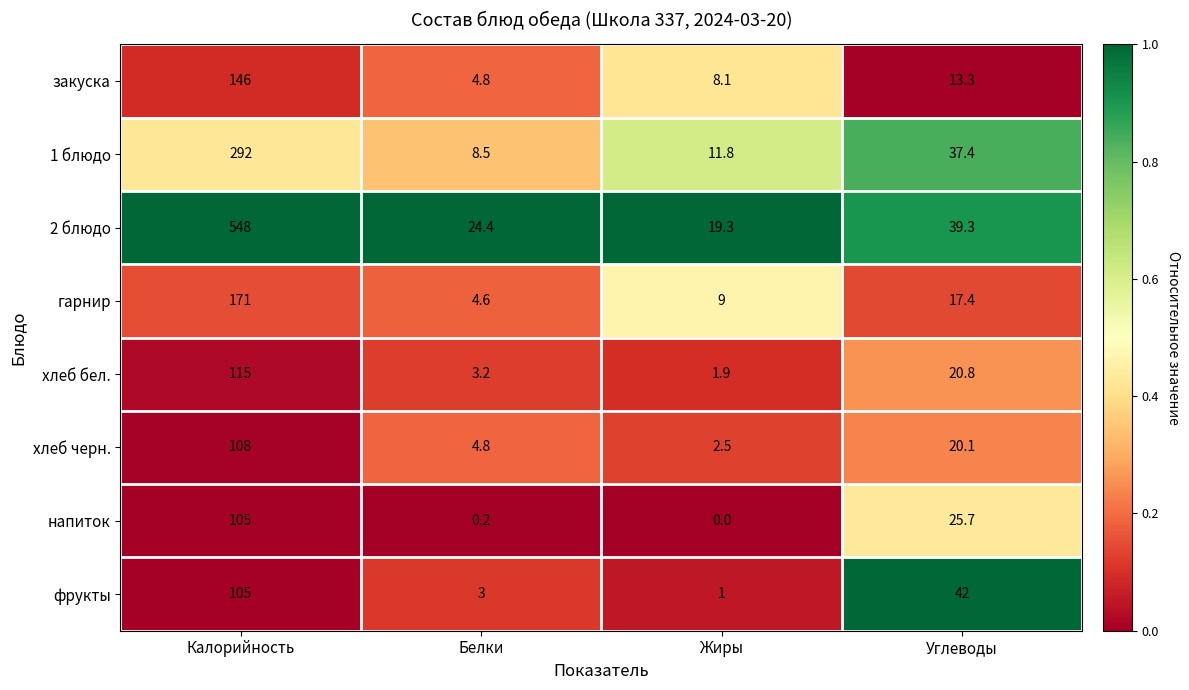

At which category is the sum across all series the highest?

Калорийность